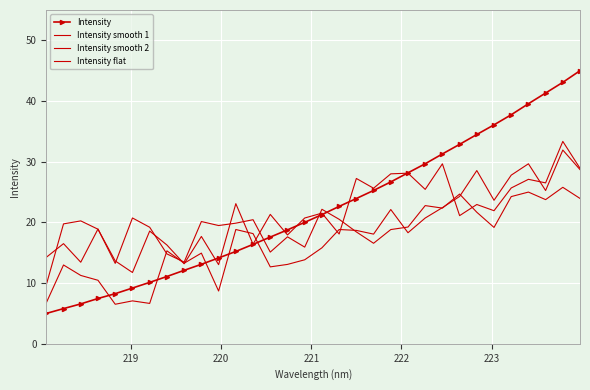

How many data points in Intensity smooth 2 are above 21?

17